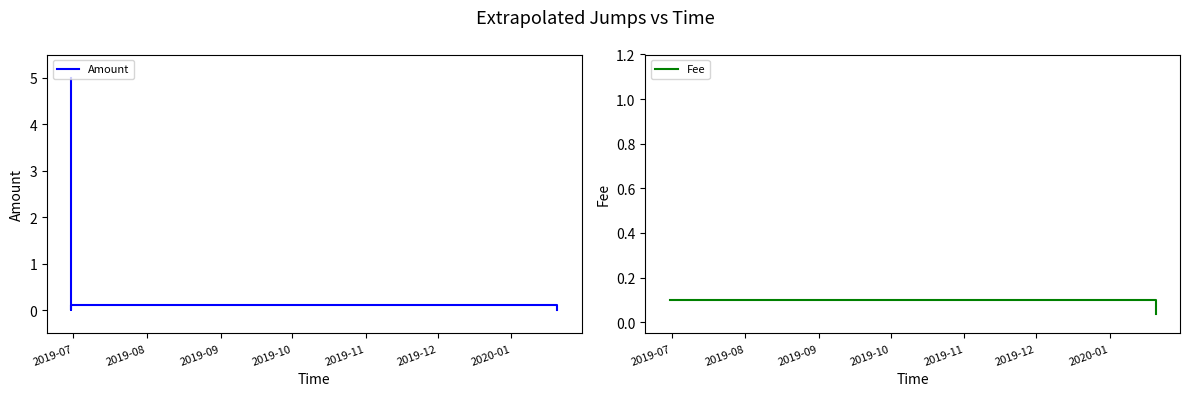

How many times do Fee and Amount cross each other?

1